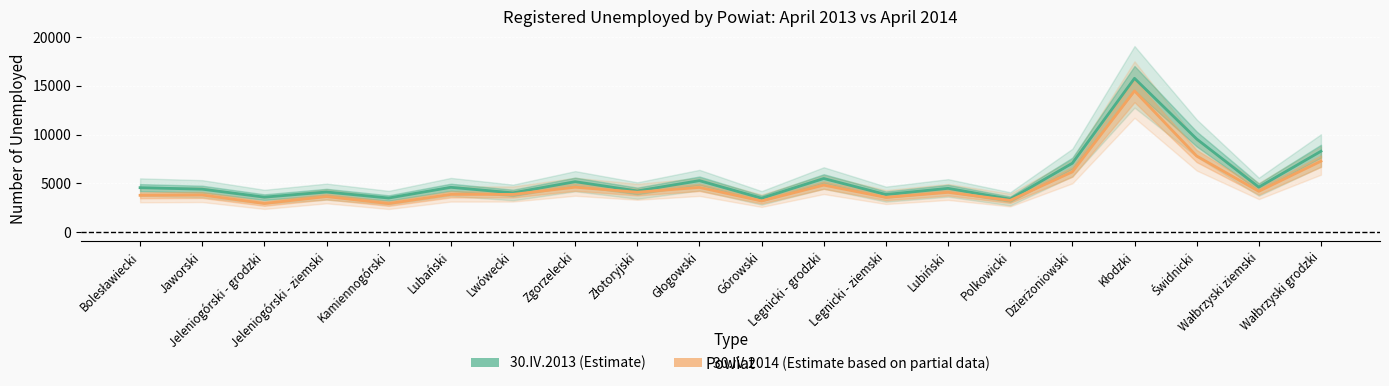

What is the value of the 30.IV.2014 point at the 13th from the left?

3564